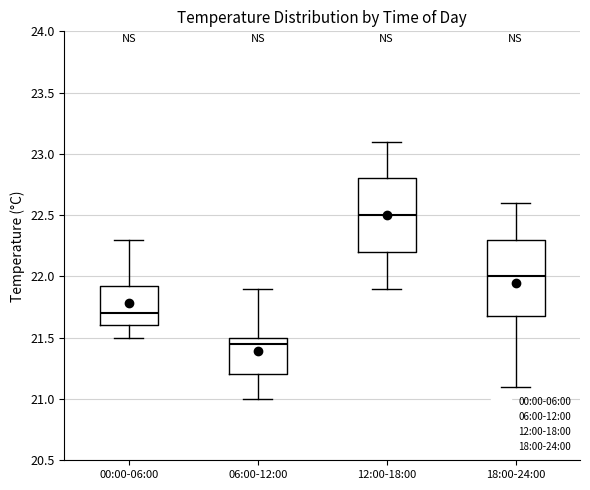

Reading left to right, read every box against the y-axis: the position of its median line, the range the box covers, and the ends of its whiskers. The values are not printed on the chart, so give them approximately, as read against the axis.

00:00-06:00: median 21.70, box 21.60 to 21.95, whiskers 21.50 to 22.30
06:00-12:00: median 21.45, box 21.20 to 21.50, whiskers 21.00 to 21.90
12:00-18:00: median 22.50, box 22.20 to 22.80, whiskers 21.90 to 23.10
18:00-24:00: median 22.00, box 21.70 to 22.30, whiskers 21.10 to 22.60